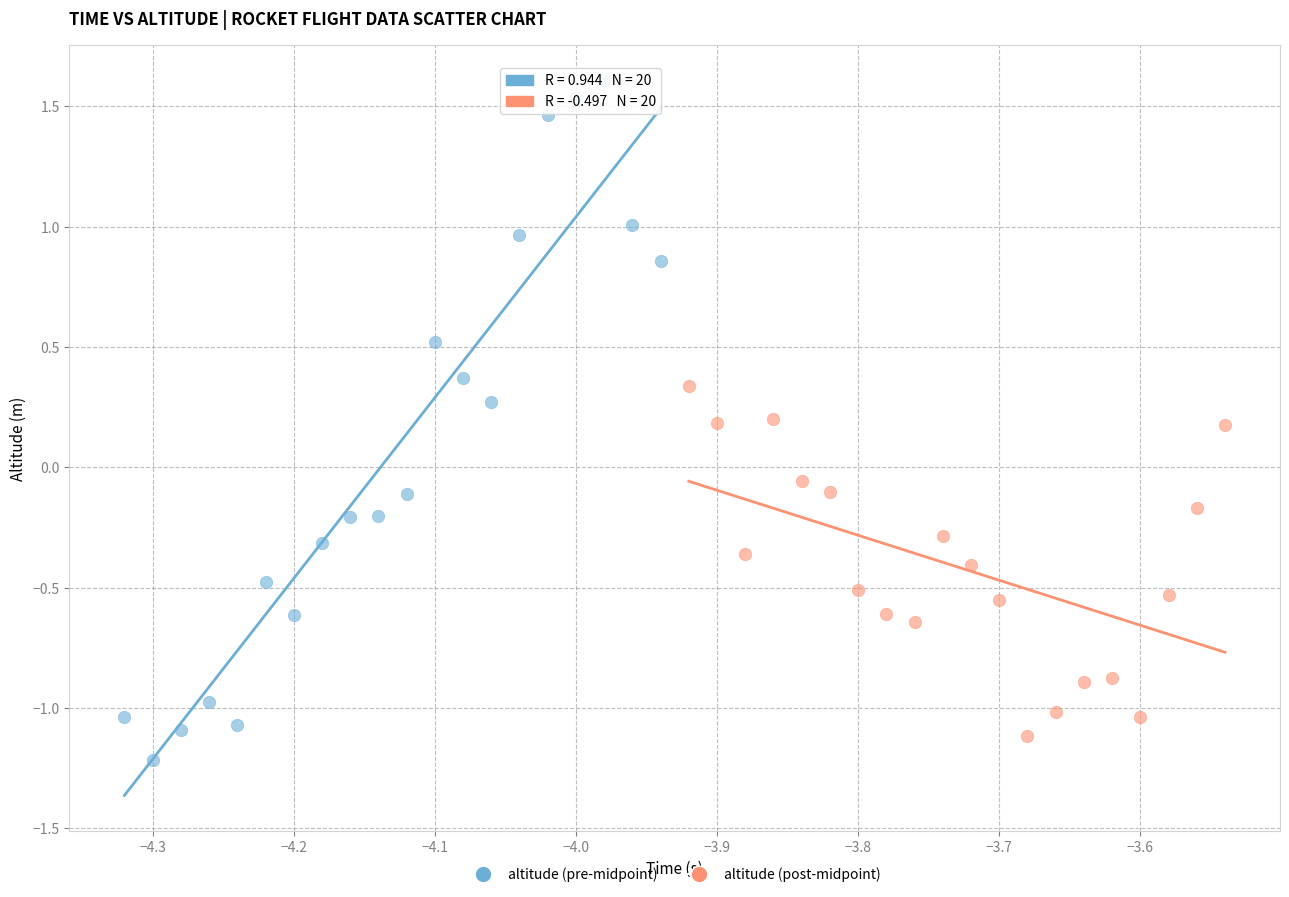

Which series has the largest Y range (max minus min)?

altitude (pre-midpoint)